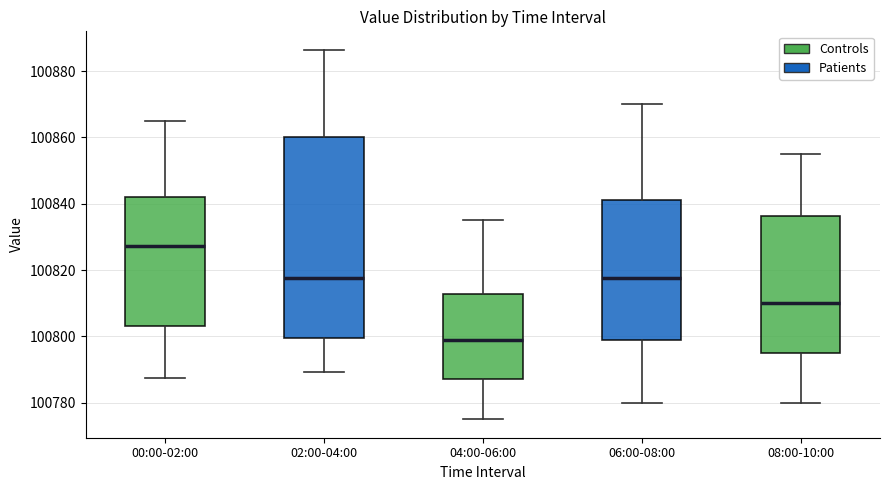

Which box is the tallest, from its lower edge to its upper edge?

02:00-04:00